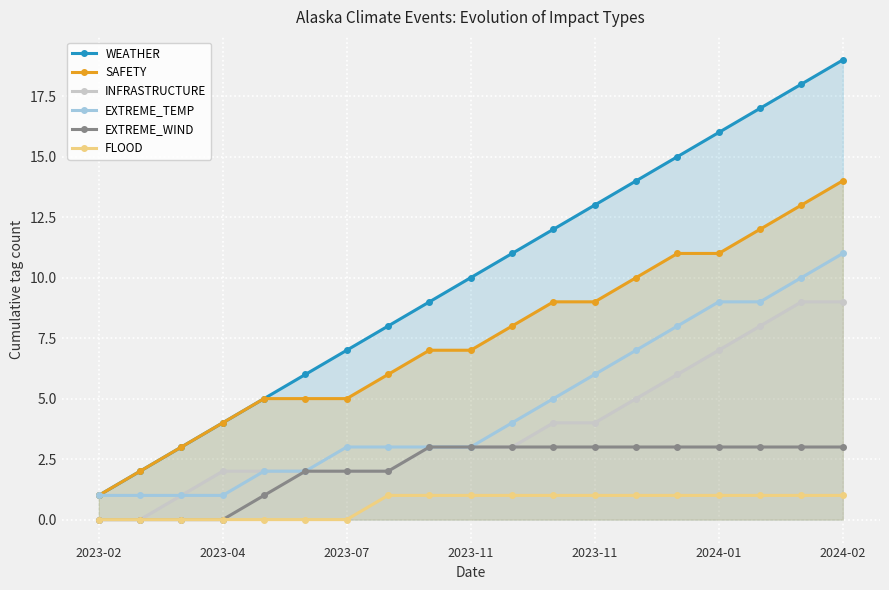

Which label corresponds to the smallest value in the chart?

2023-02